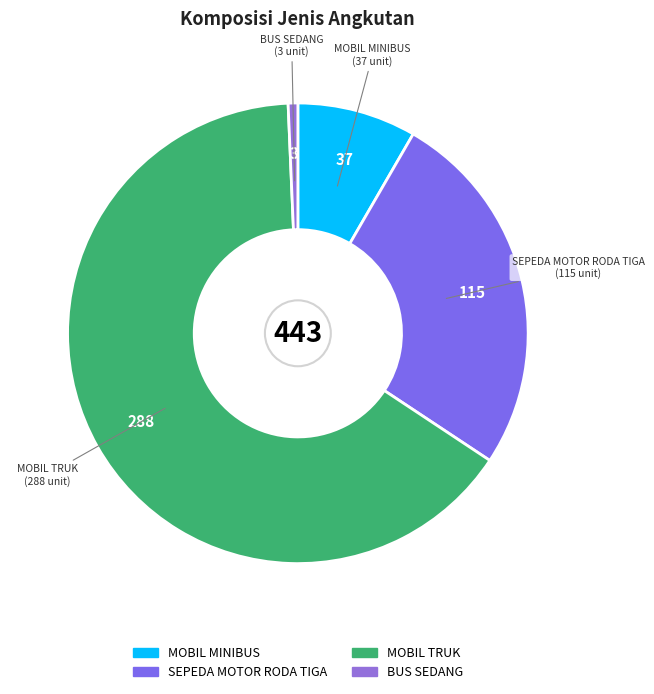

True or false: BUS SEDANG accounts for 11% of the total.

False